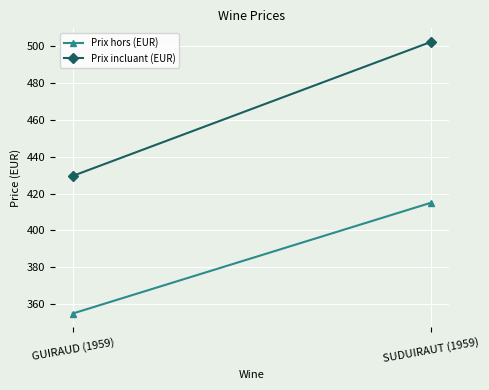

List the labels in order of Prix hors (EUR) value, smallest first.

GUIRAUD (1959), SUDUIRAUT (1959)